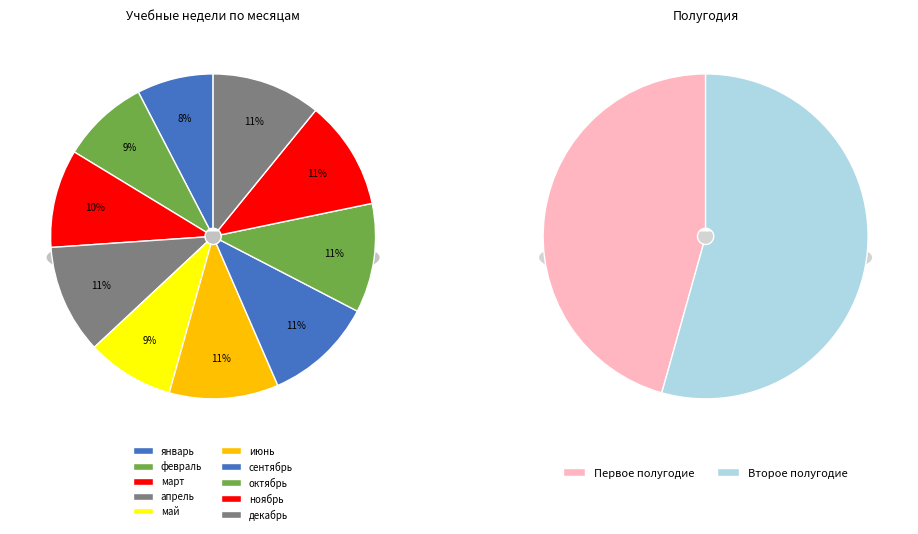

How many segments does this pie chart have?

10